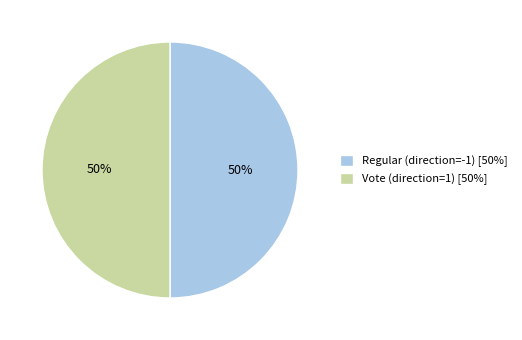

Is it true that Regular (direction=-1) is 50% of the pie?

True